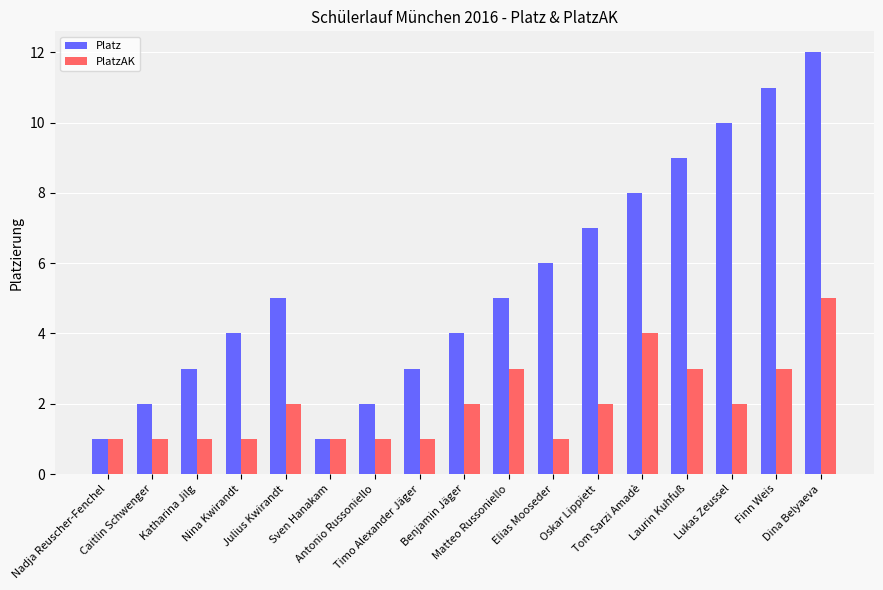

Which label corresponds to the largest value in the chart?

Dina Belyaeva